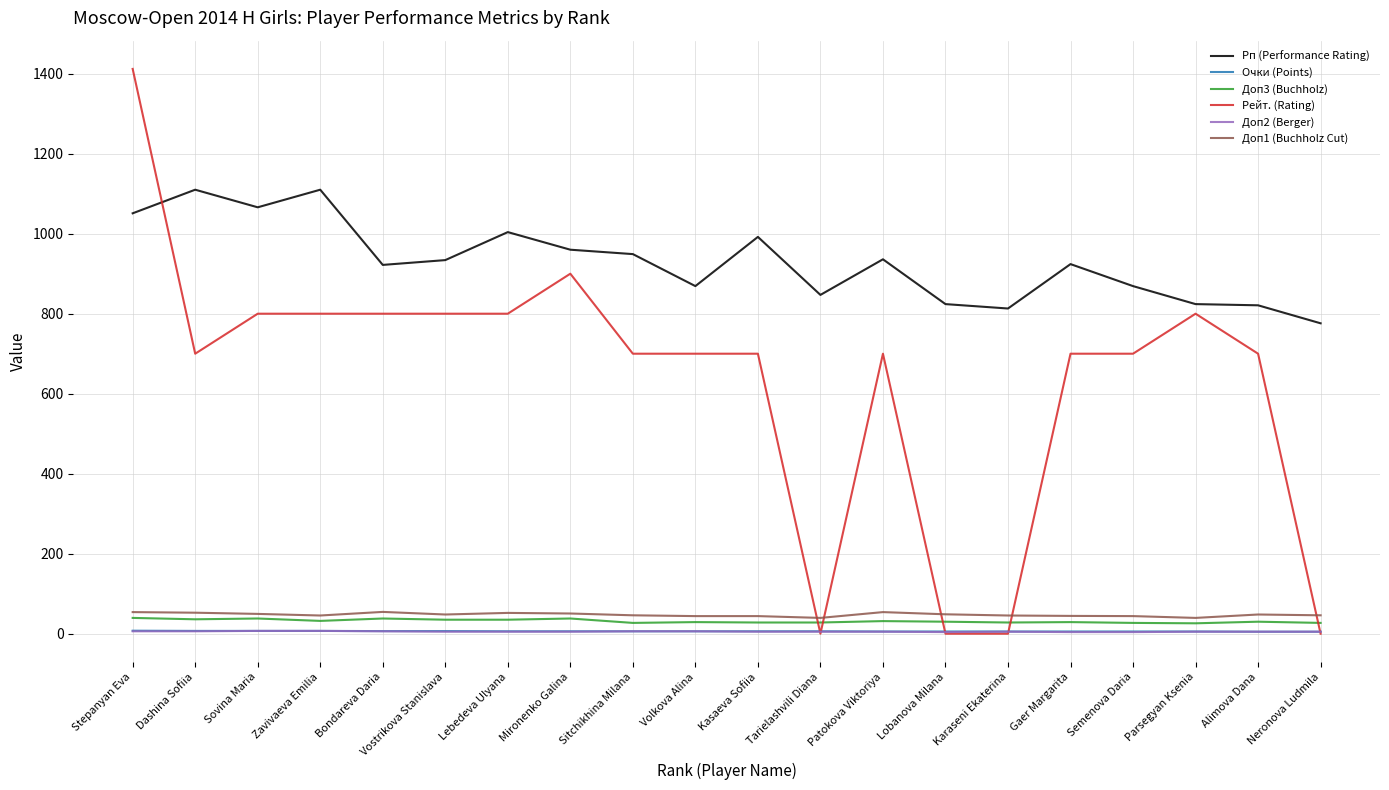

At how many categories does at least one series exceed 1267?

1